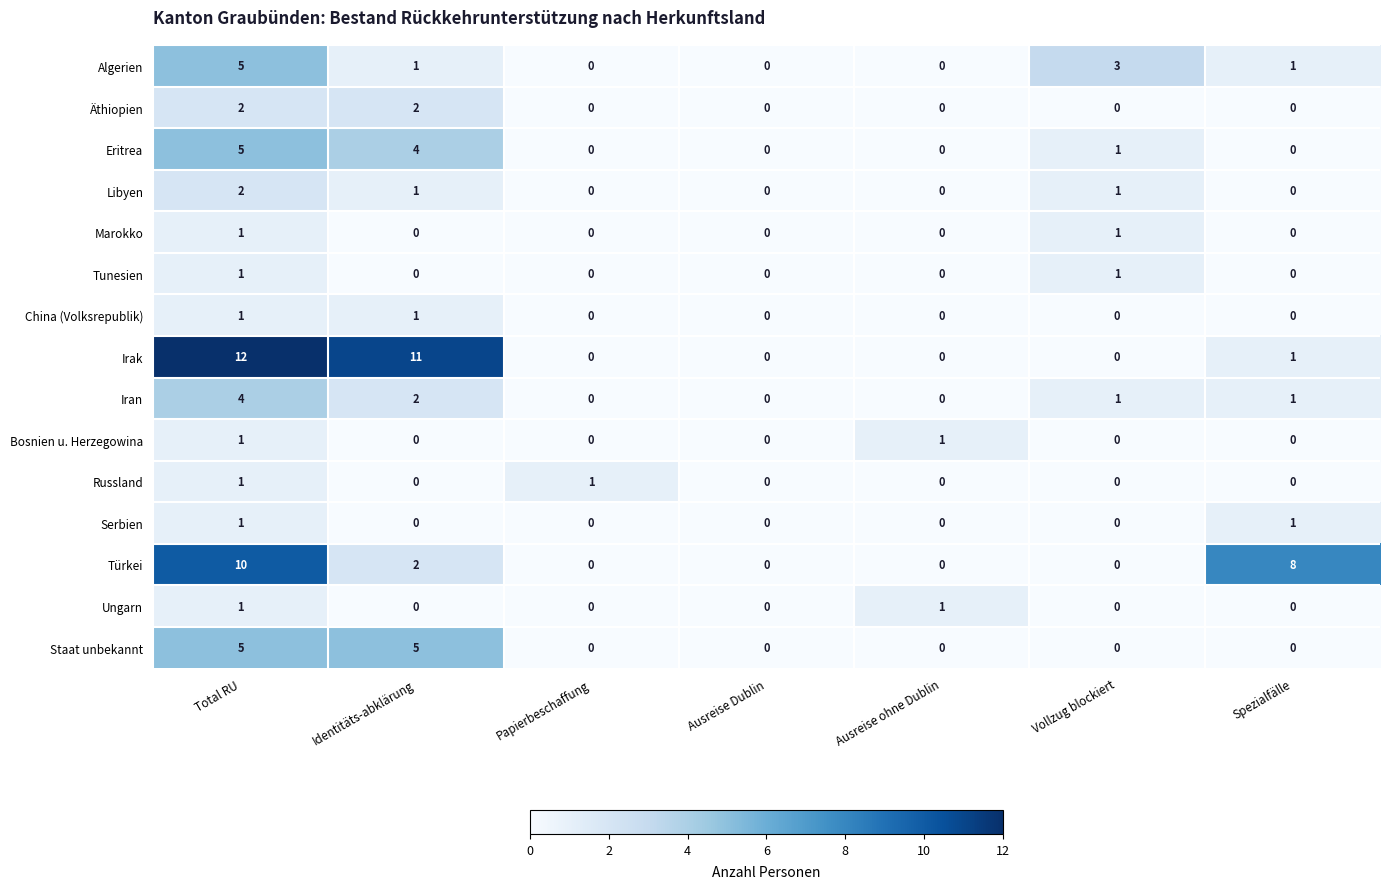

What is the maximum value for Türkei?

10